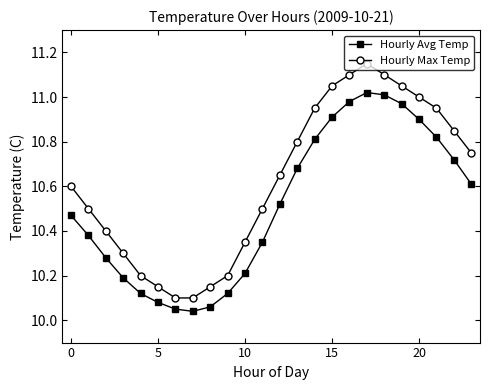

Rank the series by their maximum value, from lowest to highest.

Hourly Avg Temp, Hourly Max Temp